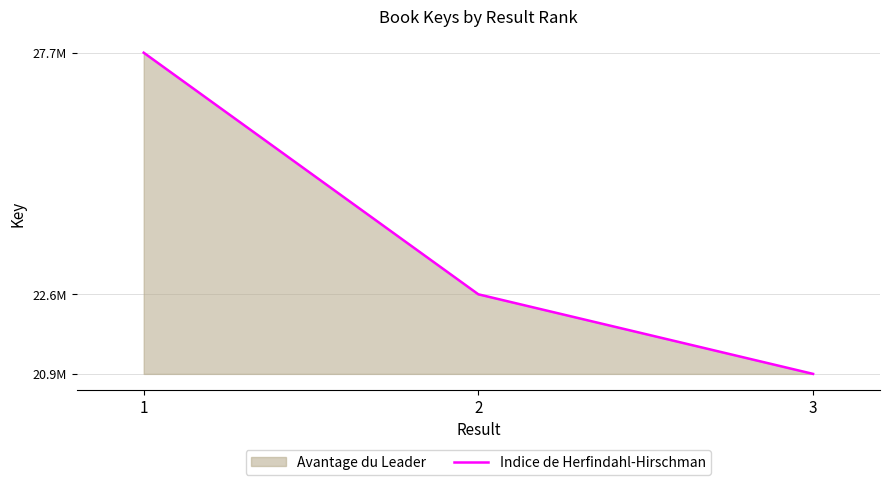

What is the value of the 2nd point from the left?

22571494